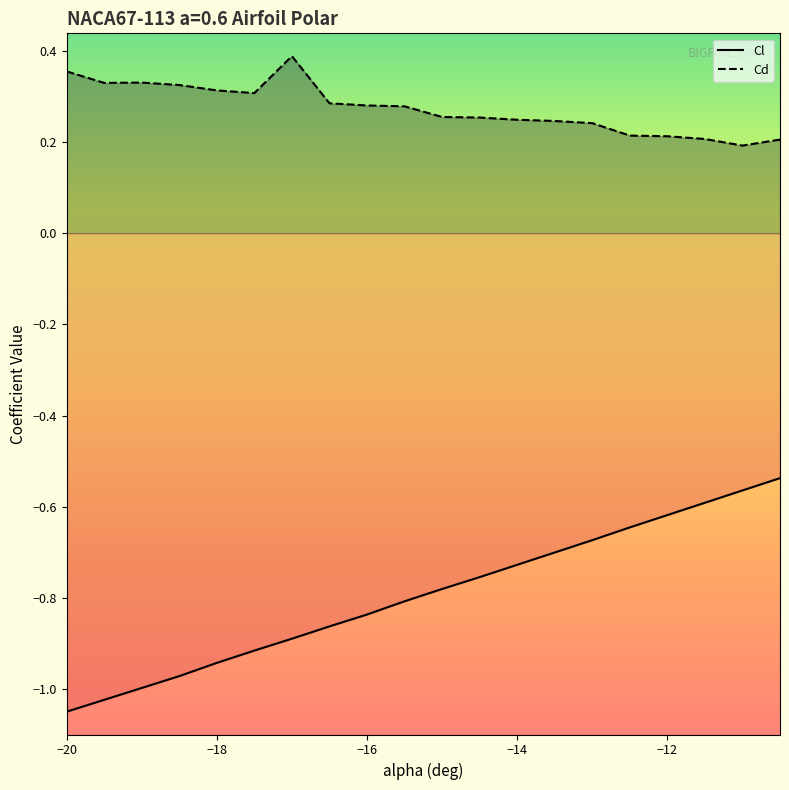

At which label is Cd closest to 0?

-11